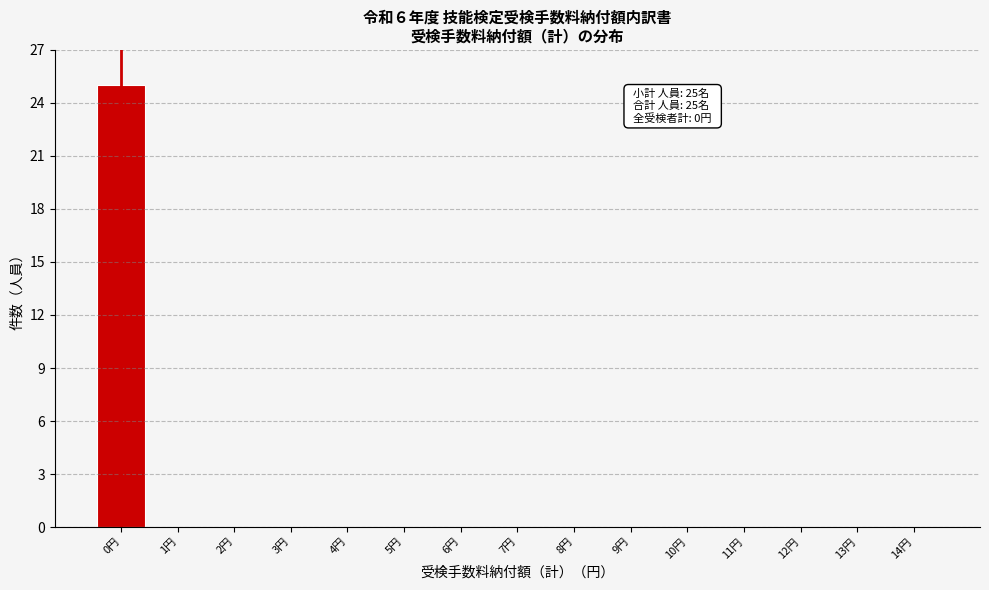

Reading left to right, list all the values displayed in this chart.

0円=25	1円=0	2円=0	3円=0	4円=0	5円=0	6円=0	7円=0	8円=0	9円=0	10円=0	11円=0	12円=0	13円=0	14円=0